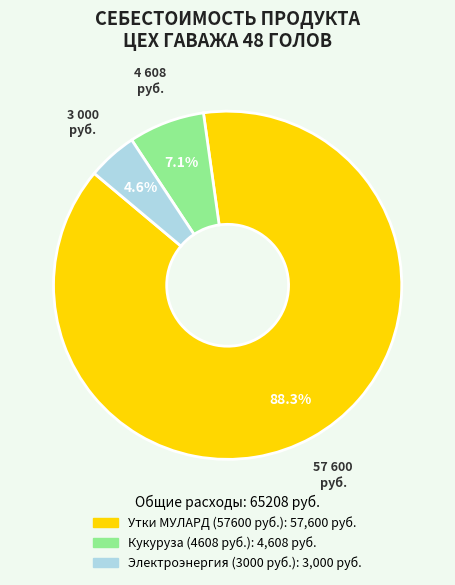

What percentage is the Электроэнергия (3000 руб.) slice, to the nearest percent?

5%